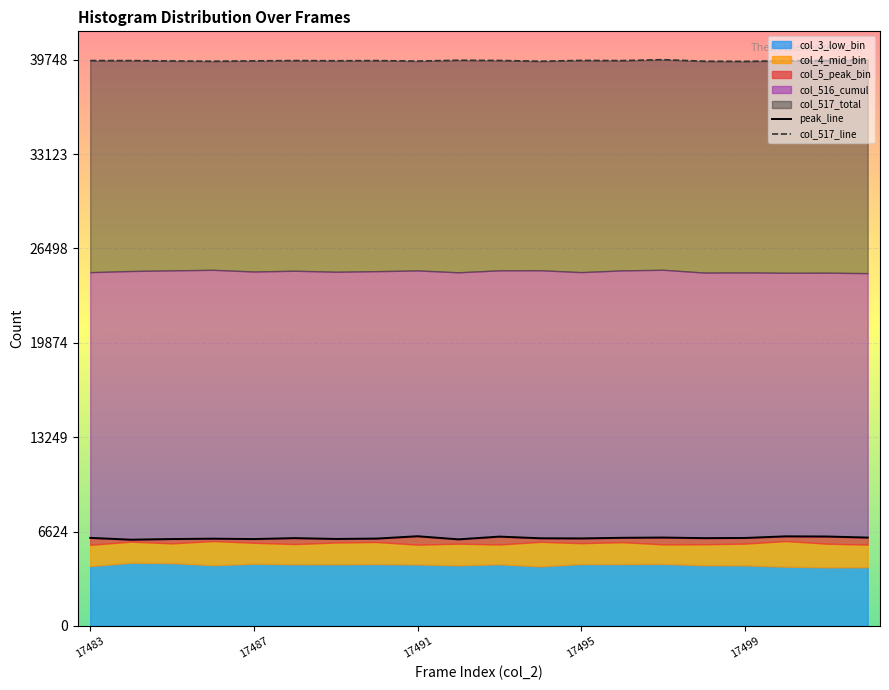

Is the value of col_517_line at 17499 greater than the value of peak_line at 17495?

Yes